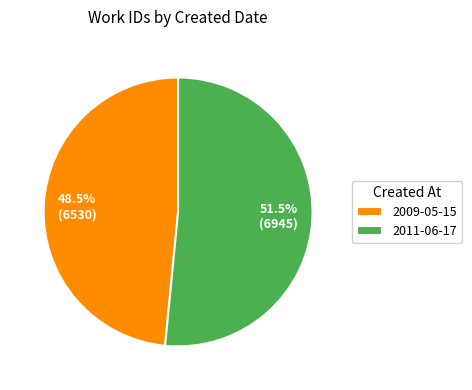

To the nearest percent, what is the average slice percentage?

50%